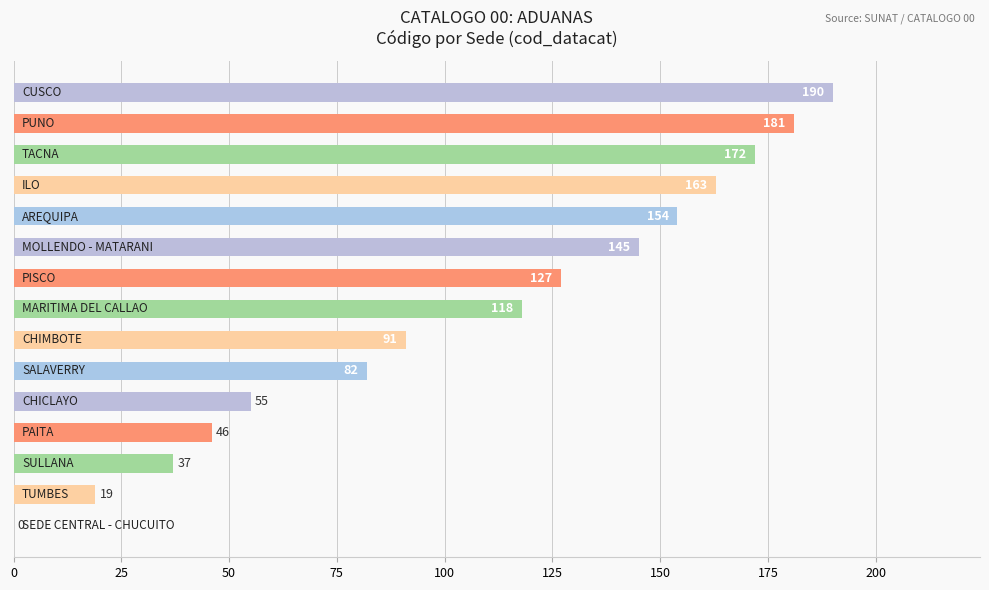

Are the bars horizontal?

Yes